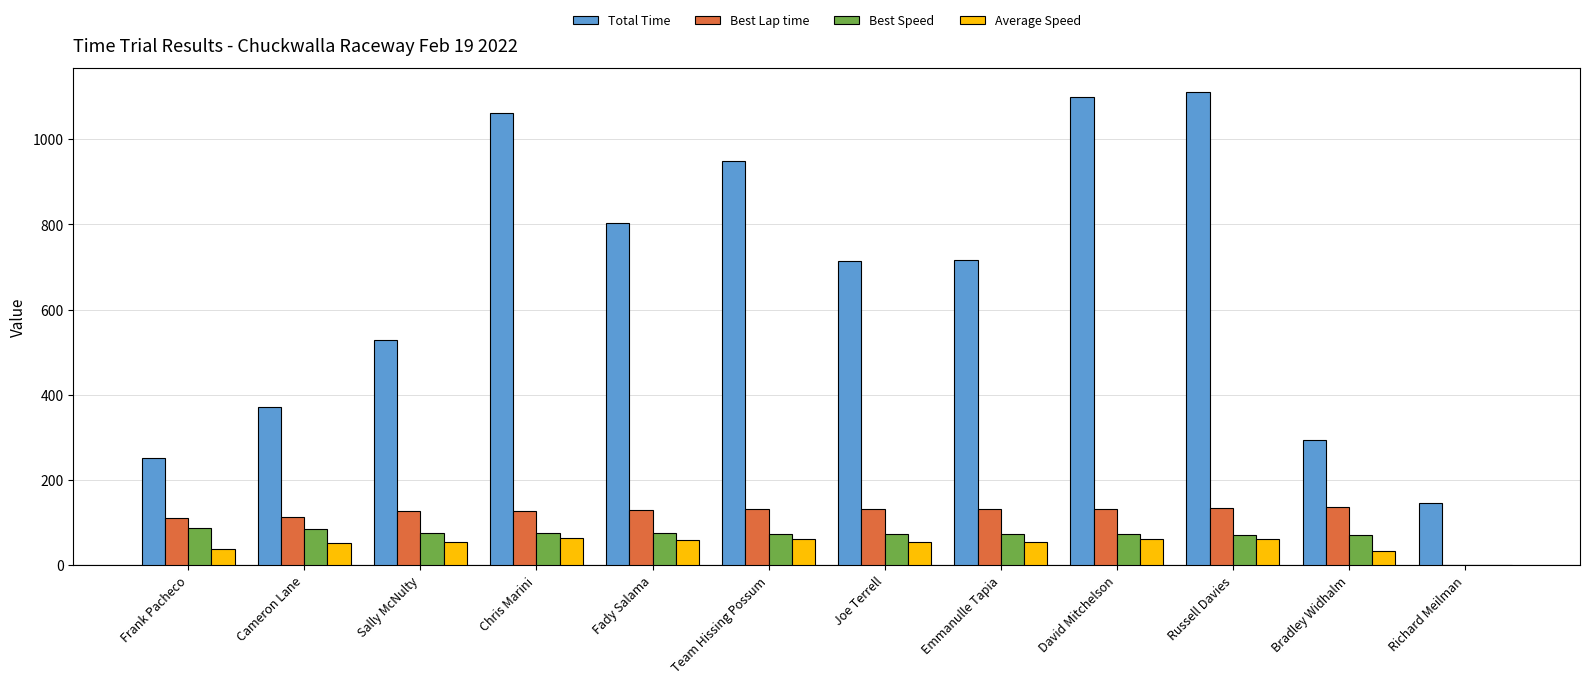

Is the value of Average Speed at Sally McNulty greater than the value of Best Speed at Joe Terrell?

No